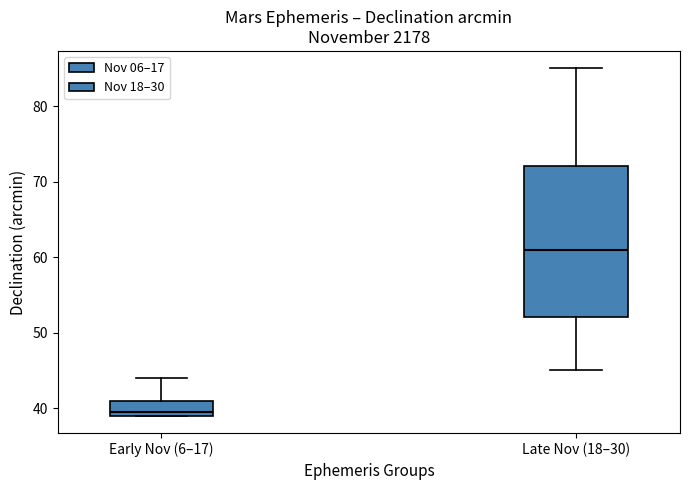

Reading left to right, read every box against the y-axis: the position of its median line, the range the box covers, and the ends of its whiskers. The values are not printed on the chart, so give them approximately, as read against the axis.

Early Nov (6–17): median 40, box 39 to 41, whiskers 39 to 44
Late Nov (18–30): median 61, box 52 to 72, whiskers 45 to 85